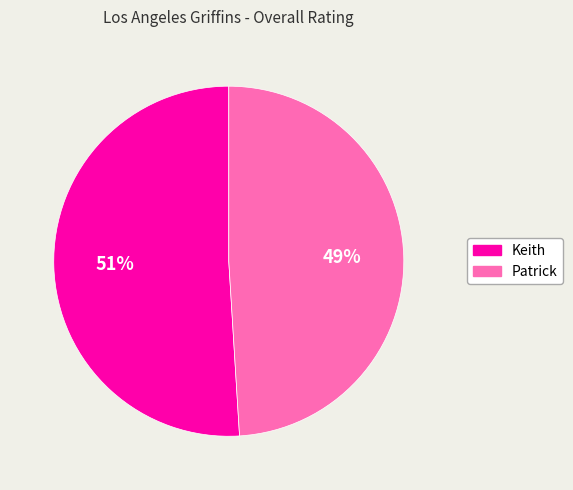

Is the sum of Keith and Patrick greater than half?

Yes